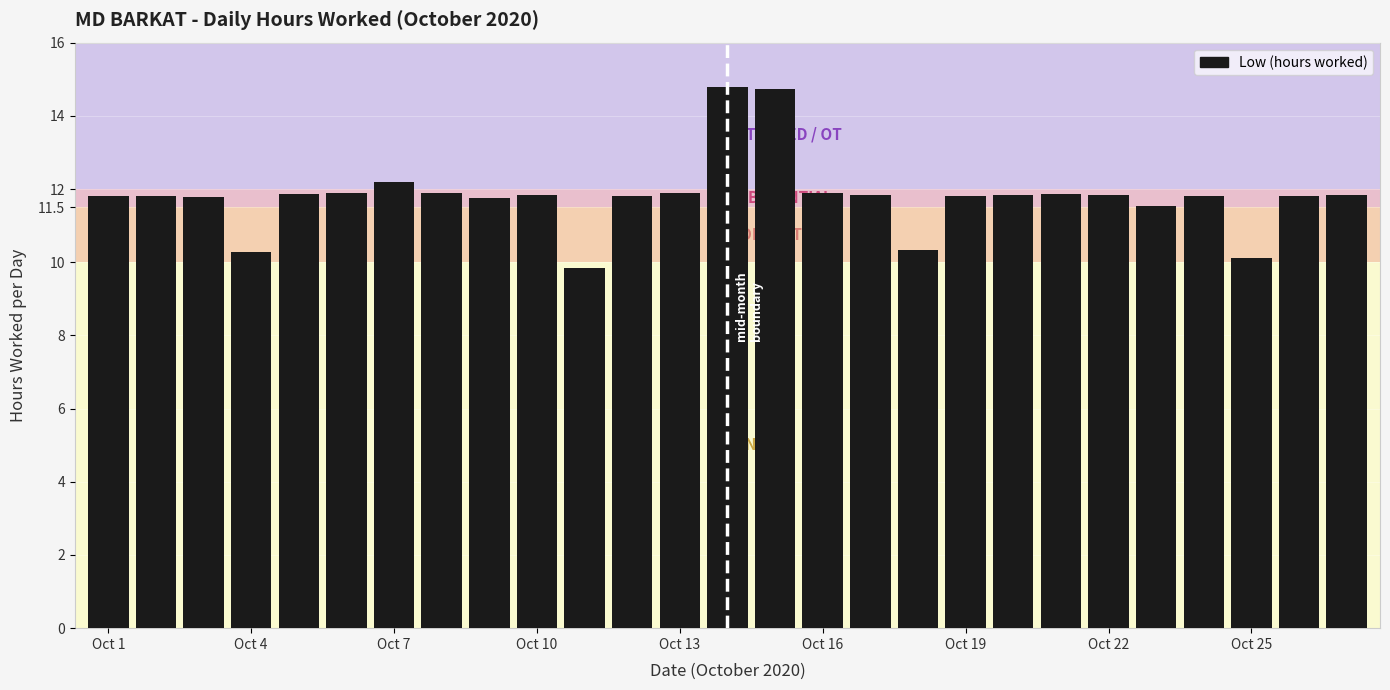

What is the maximum value shown in the chart?

14.8